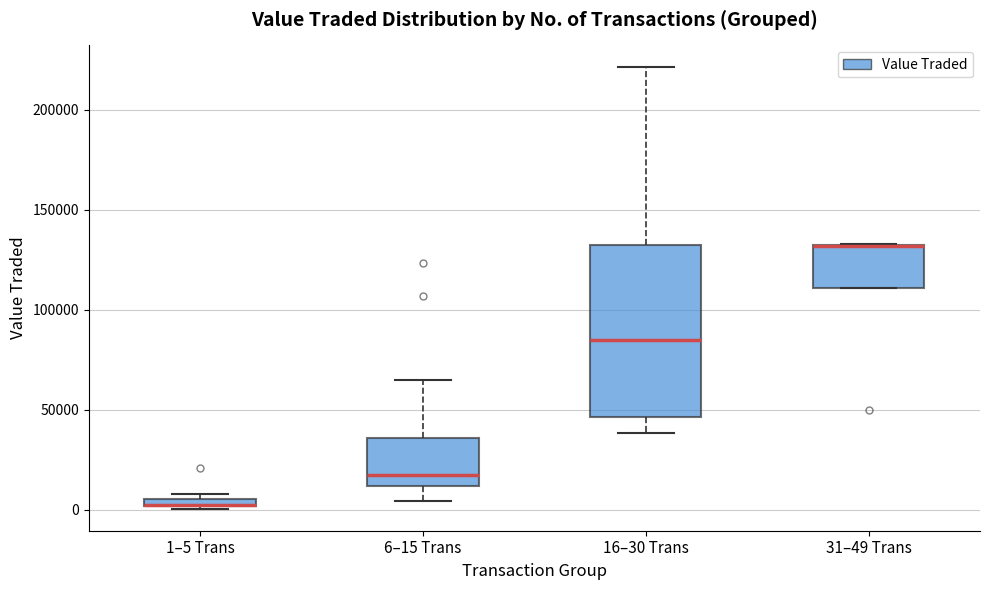

Comparing the boxes themselves (not the whiskers), which one is the tallest?

16–30 Trans